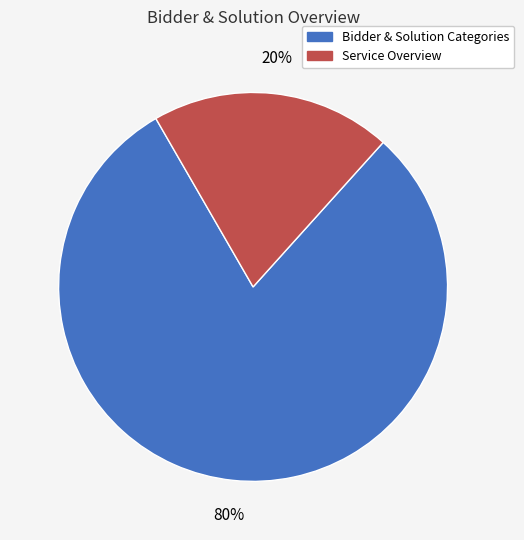

To the nearest percent, what is the average slice percentage?

50%